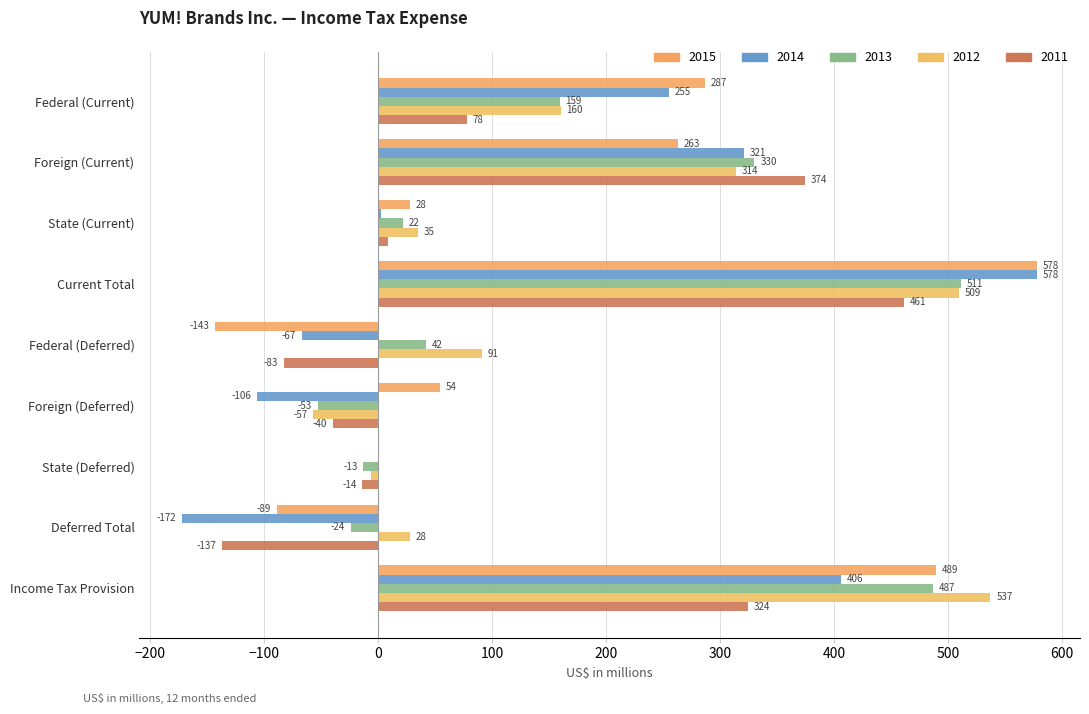

What is the sum of the 2011 values at Foreign (Current) and Current Total?

835